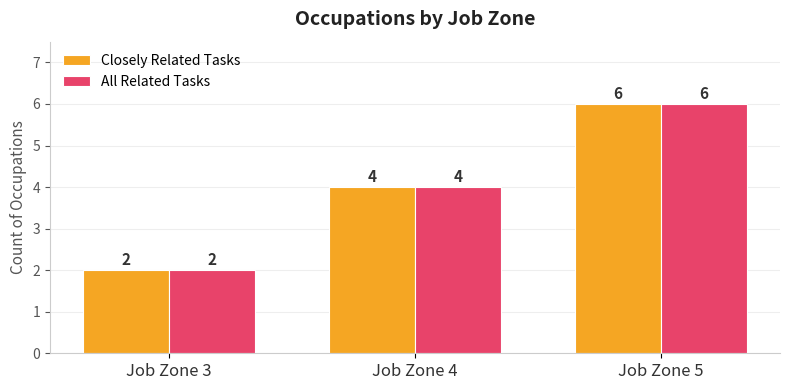

What is the maximum value shown in the chart?

6